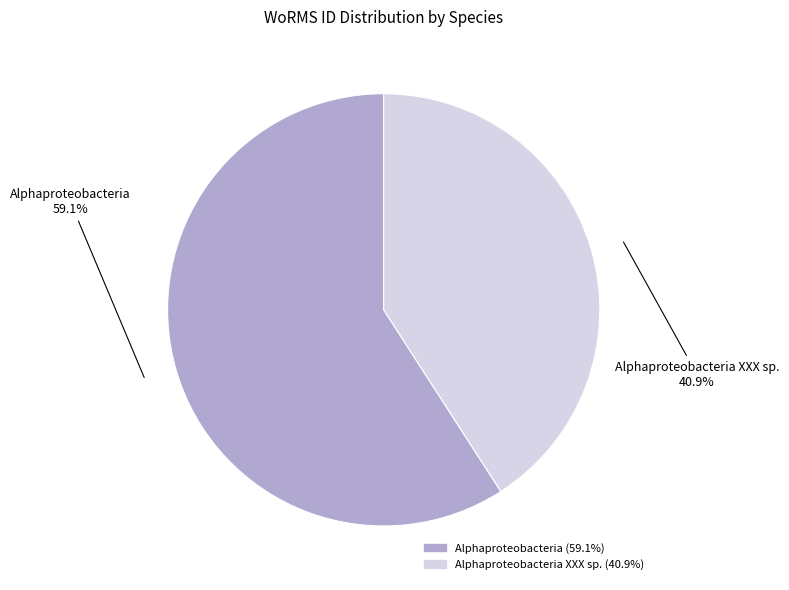

Which slice represents more than half of the pie?

Alphaproteobacteria (59.1%)